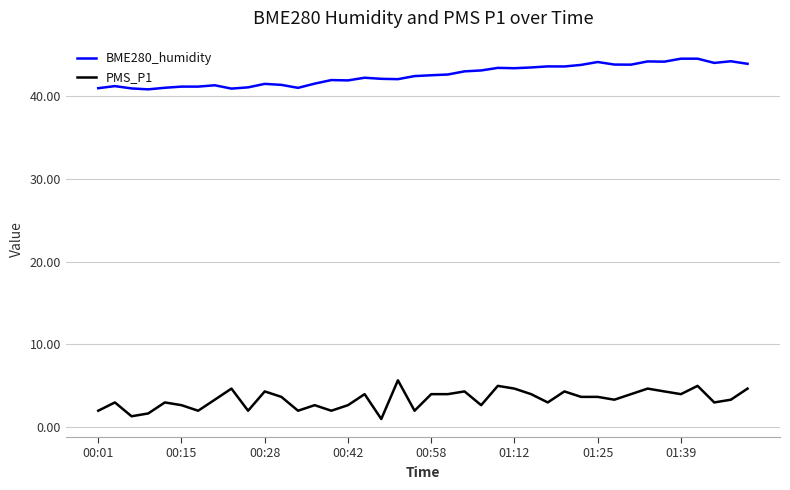

True or false: PMS_P1 and BME280_humidity cross at least once.

False